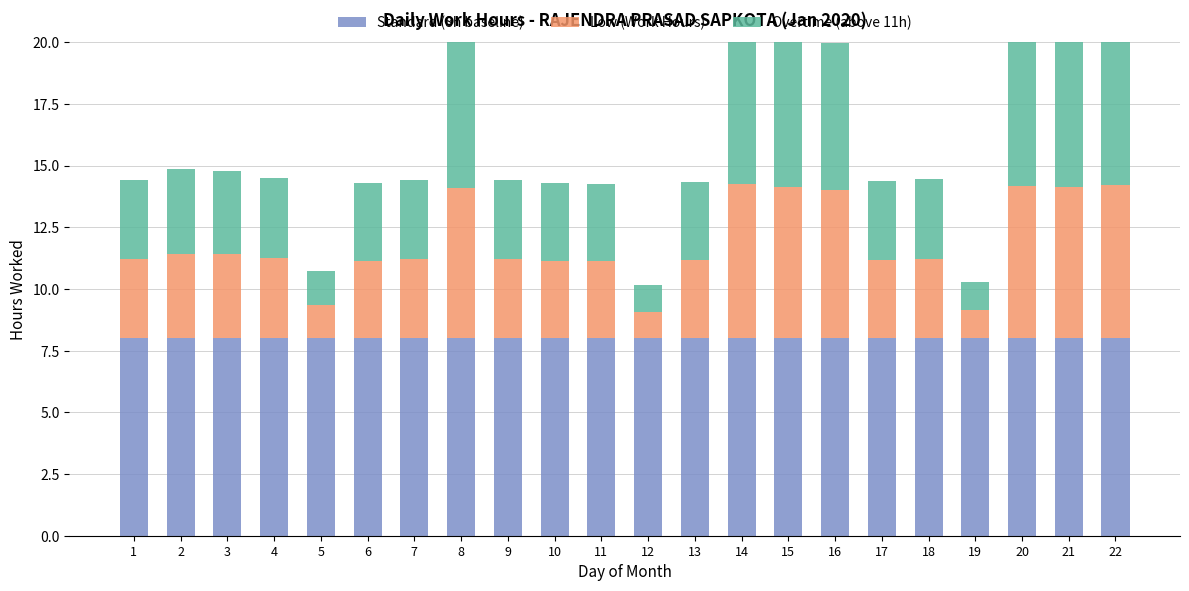

What are all the series names shown in the legend?

Standard (8h baseline), Low (Work Hours), Overtime (above 11h)